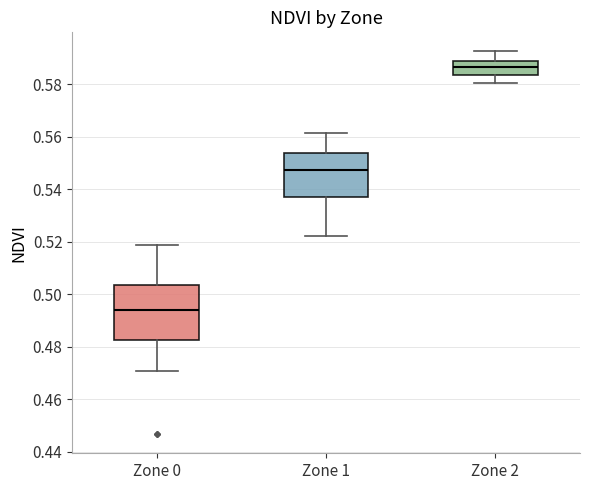

Comparing the boxes themselves (not the whiskers), which one is the tallest?

Zone 0